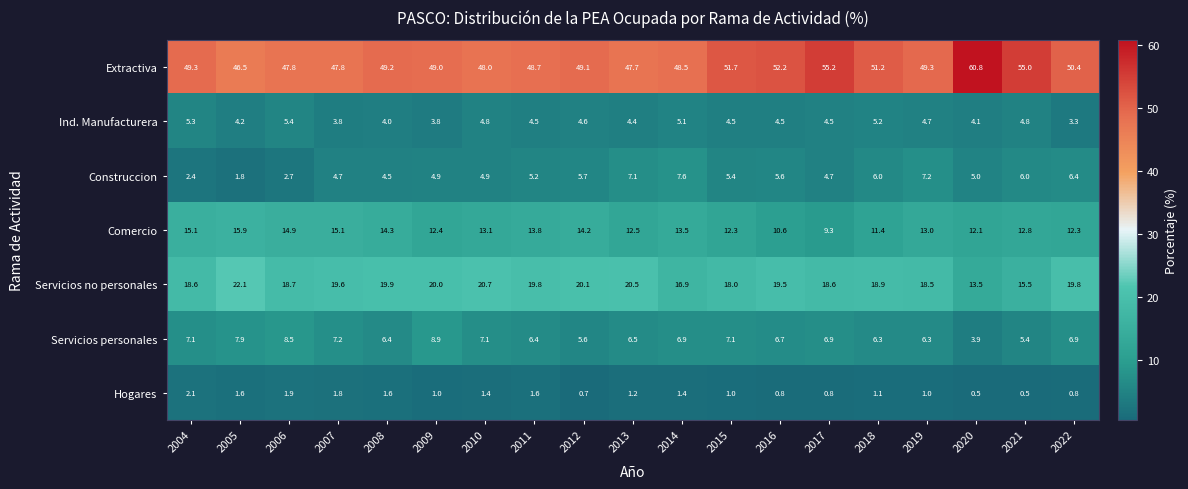

Which category has the highest value across all series?

2020